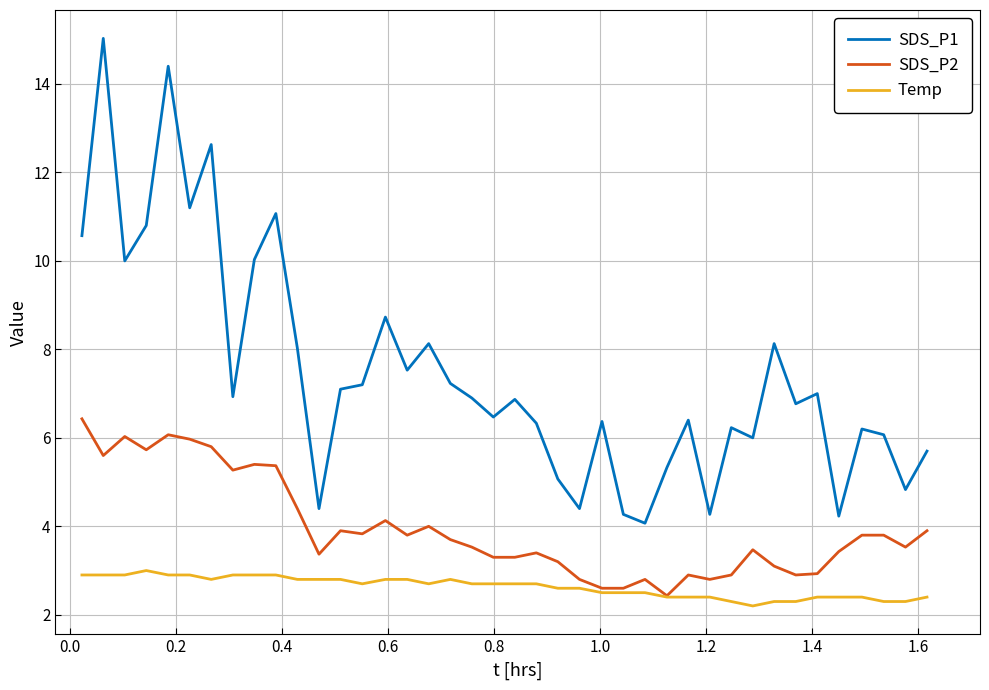

Which series has the largest total across all categories?

SDS_P1